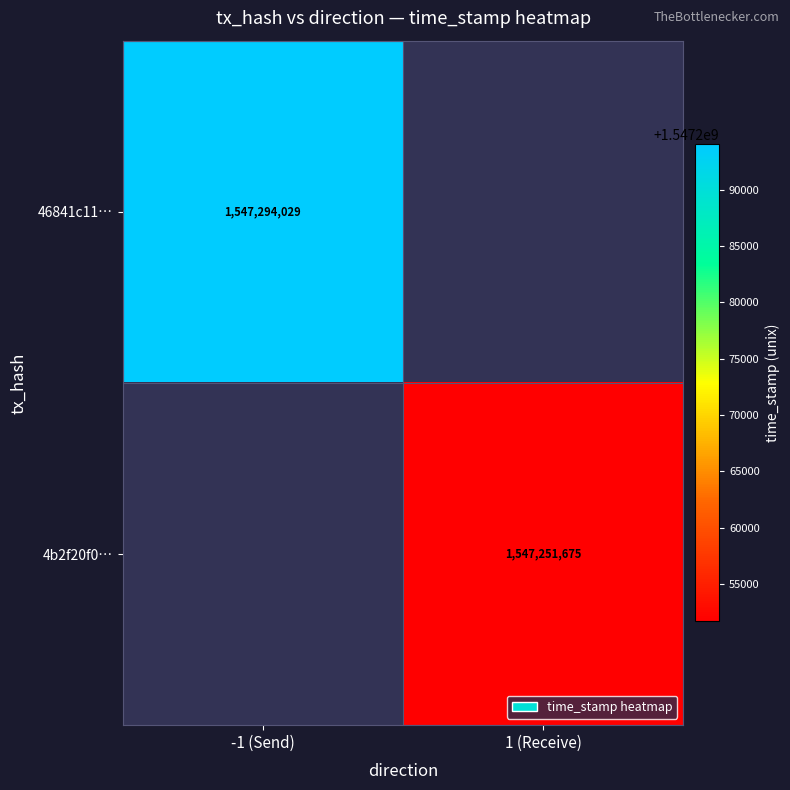

The value of 46841c11… at -1 (Send) is 623669862. True or false?

False